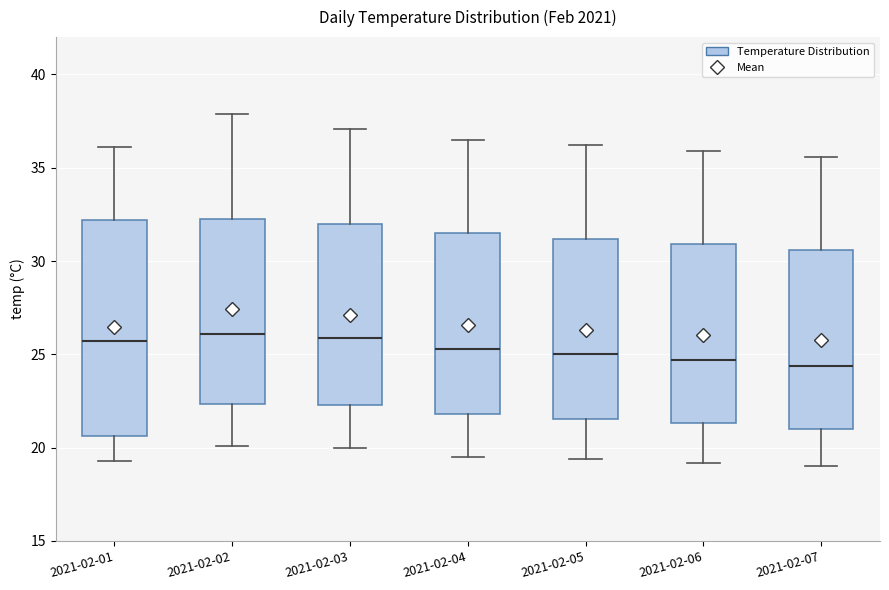

Comparing the boxes themselves (not the whiskers), which one is the tallest?

2021-02-01